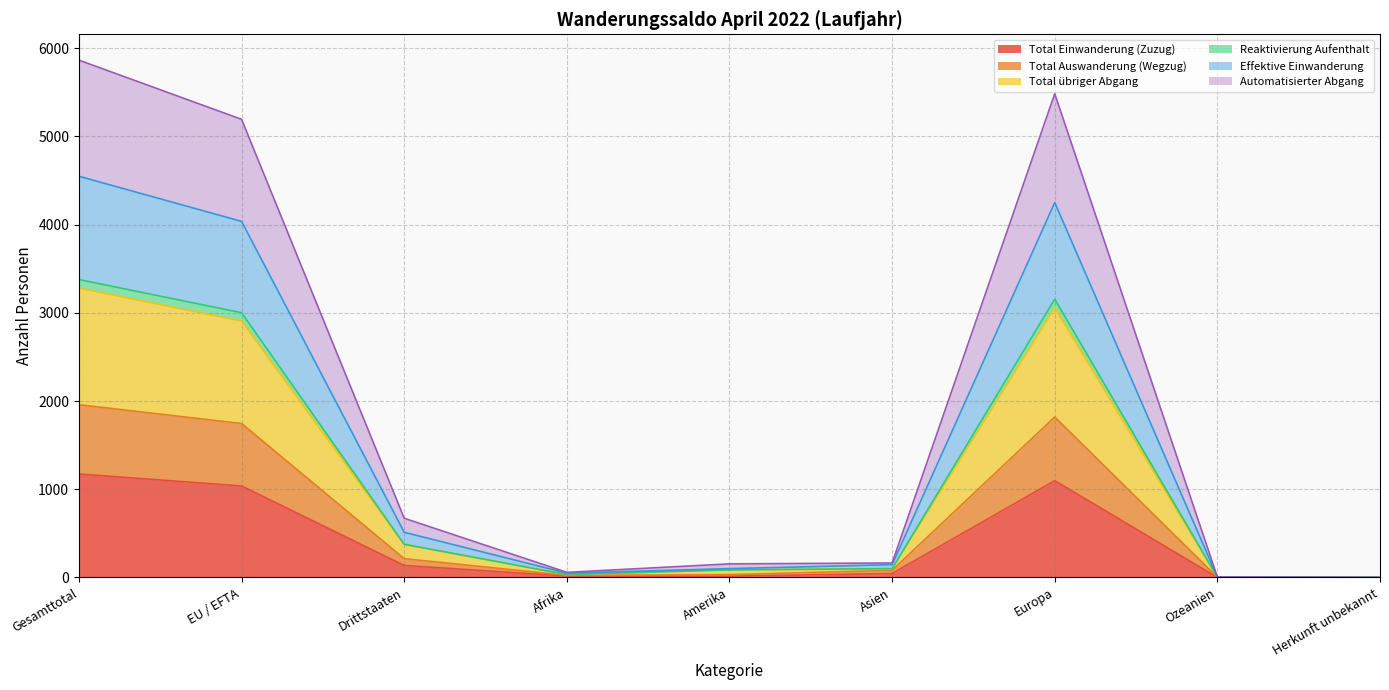

What is the label of the 5th point from the right?

Amerika